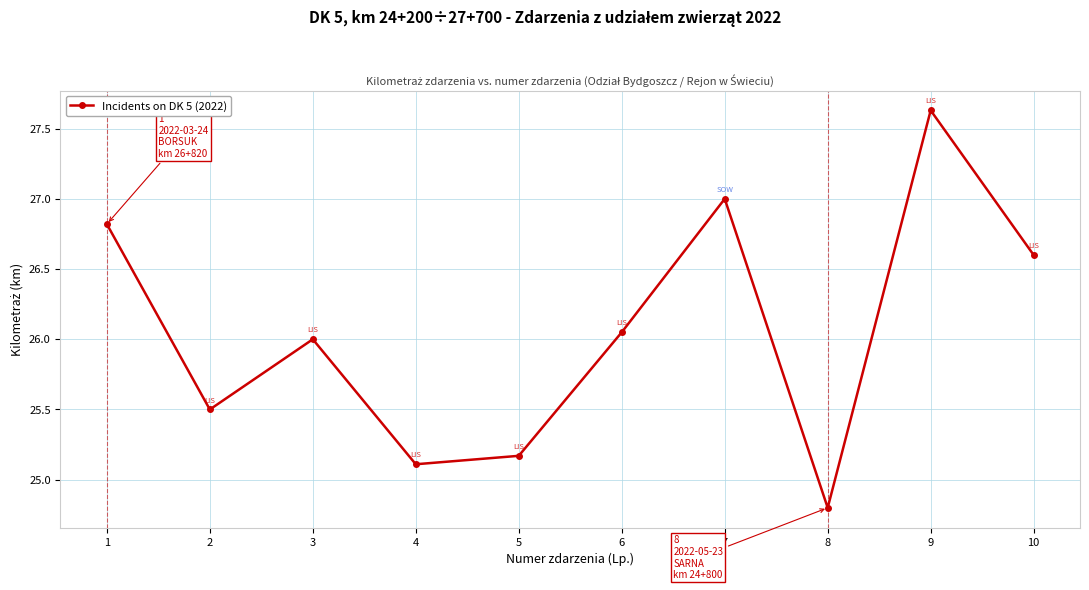

How many lines are shown in the chart?

1